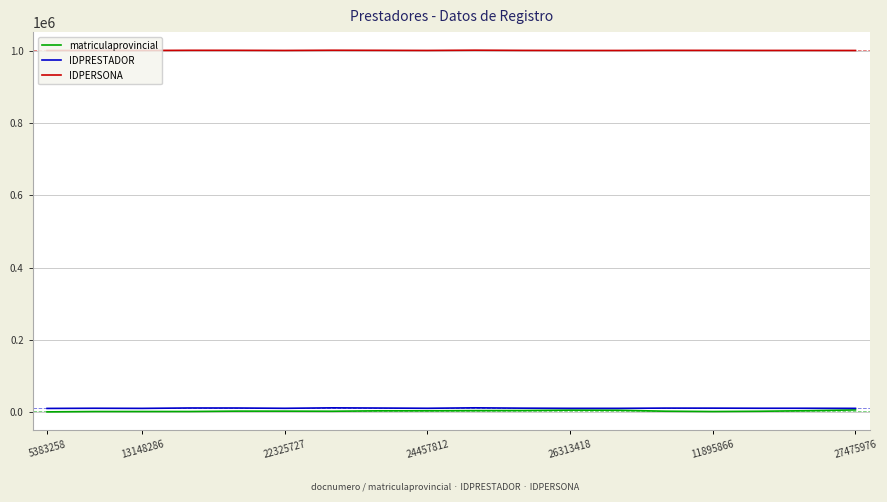

What is the greatest value displayed?

1001661